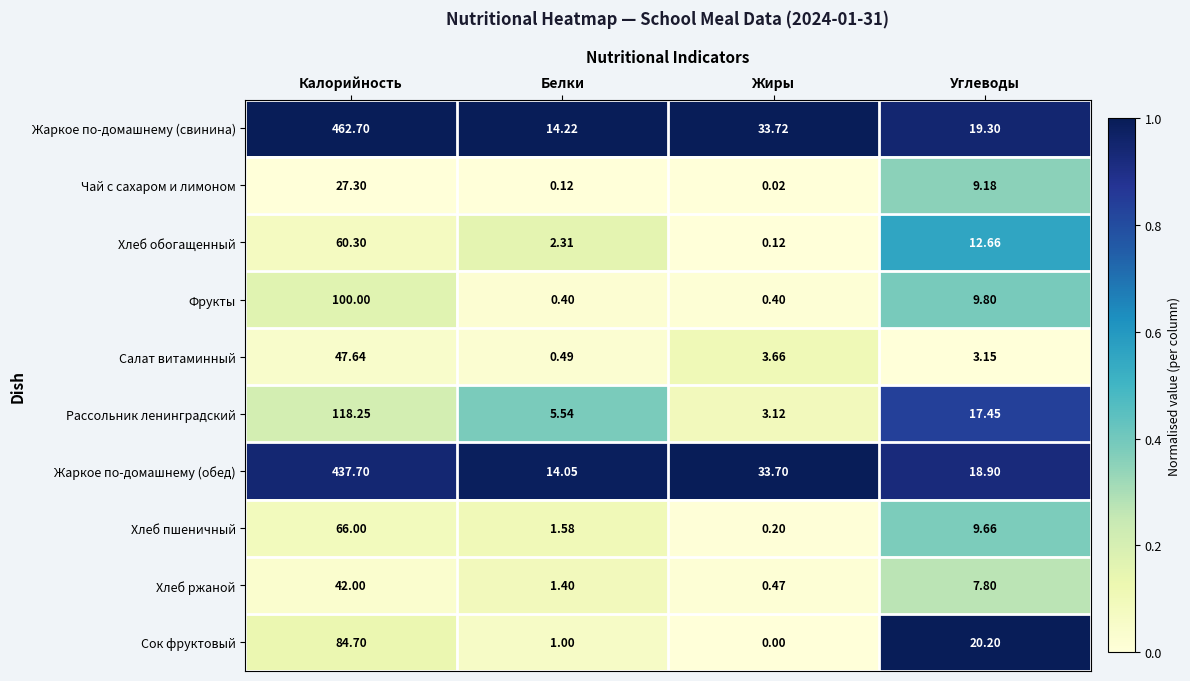

Where is Сок фруктовый nearest to the value 42?

Углеводы